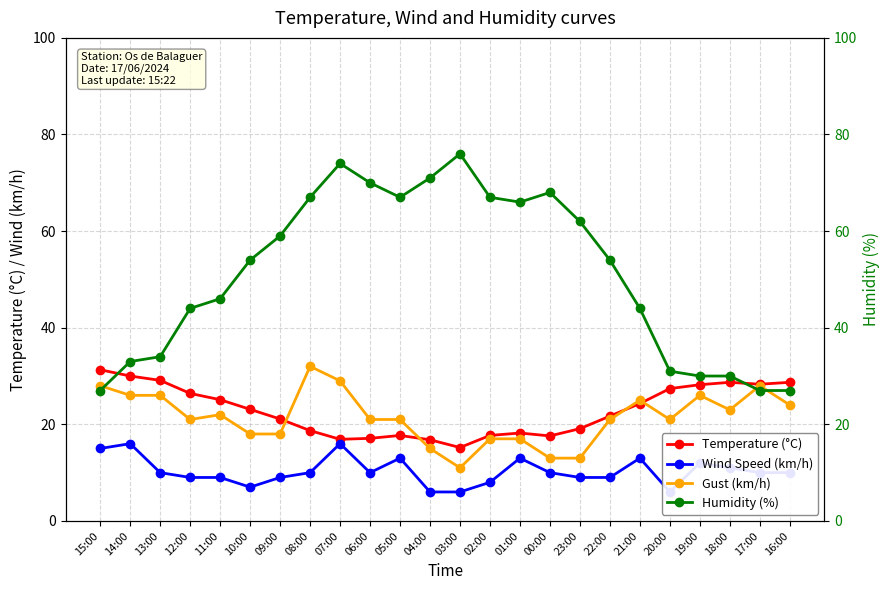

Which series has the largest range (max minus min)?

Humidity (%)